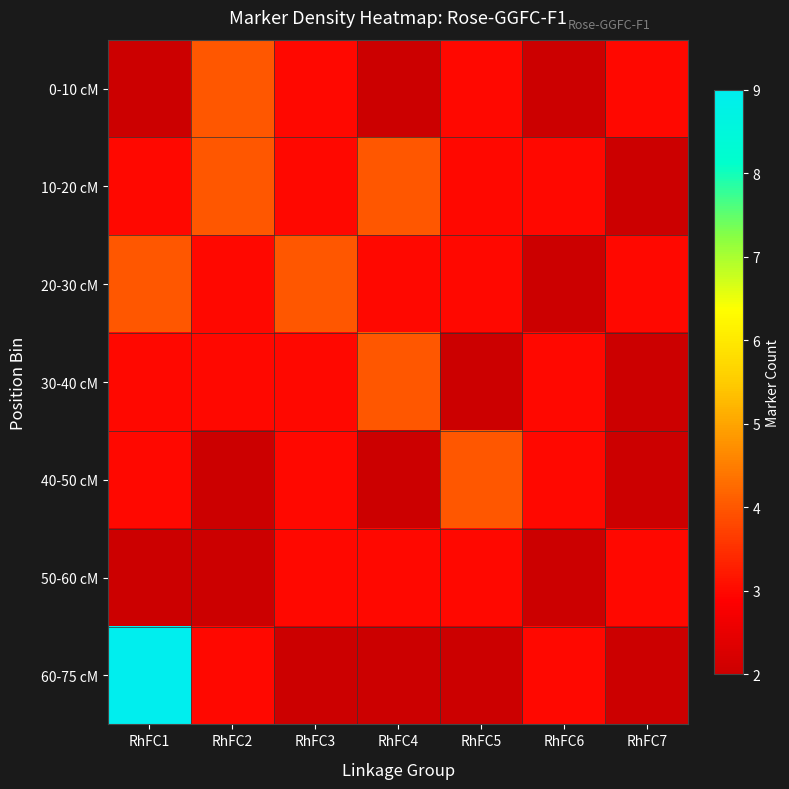

At which category is the sum across all series the highest?

RhFC1